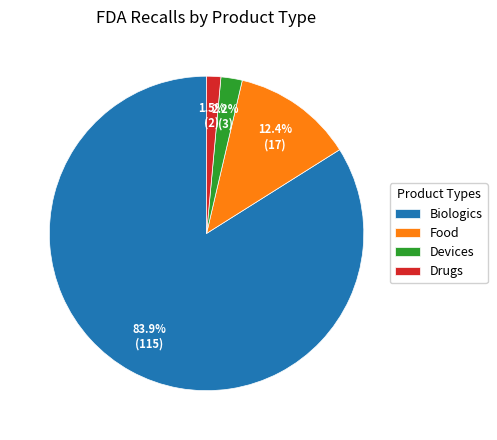

What percentage is the Biologics slice, to the nearest percent?

84%